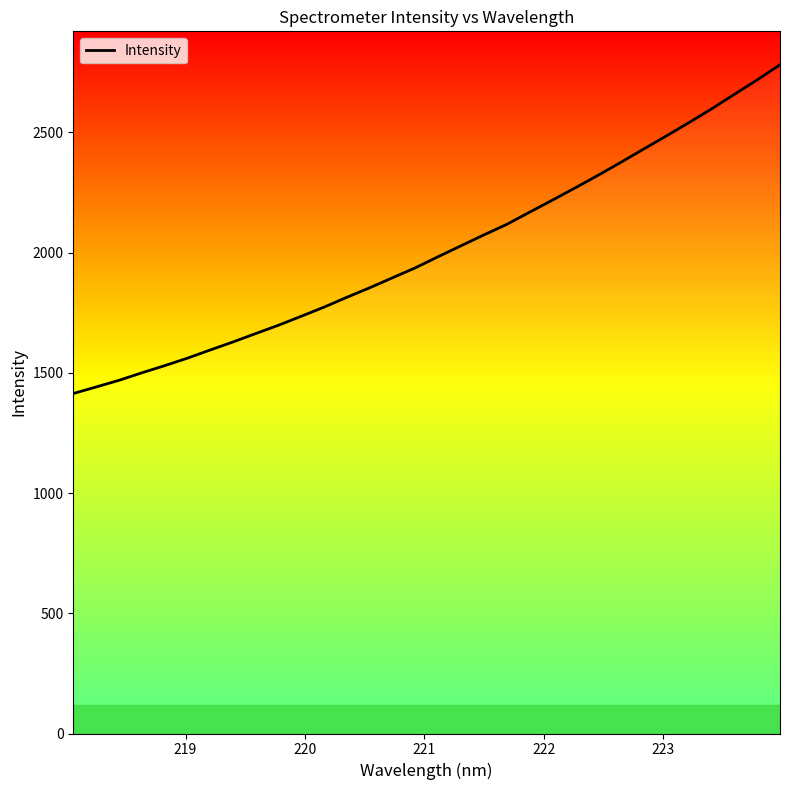

How many values are below 1983?

16